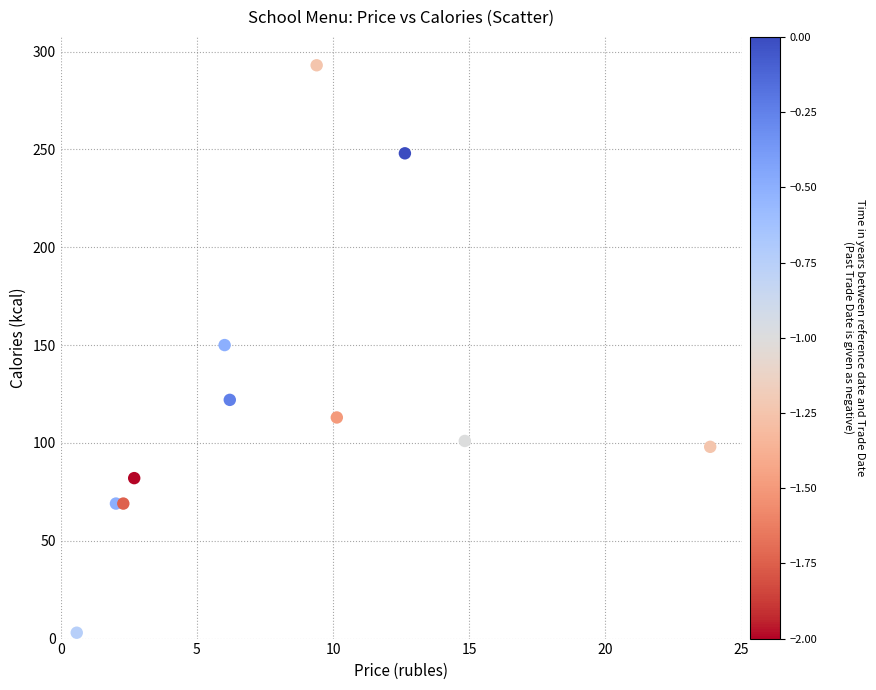

What is the range of Y values (max minus min)?

290